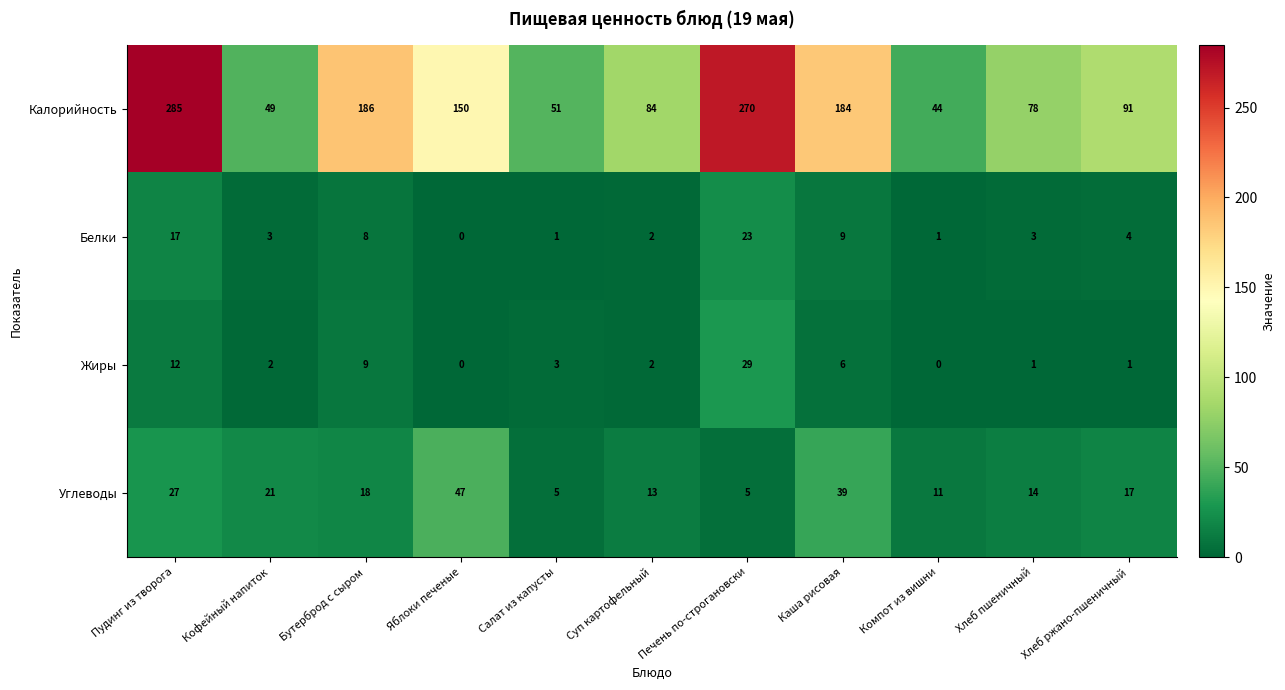

What is the difference between the maximum and second lowest values in the Углеводы series?

42